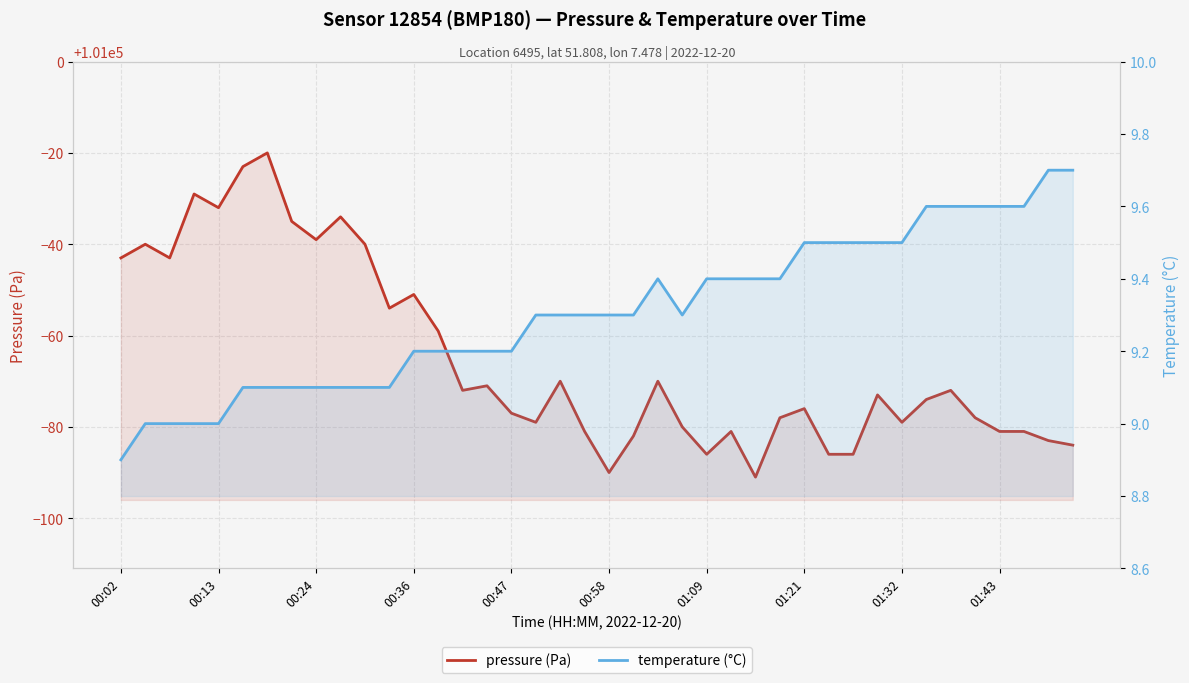

The value of pressure (Pa) at 01:32 is 31330.1. True or false?

False